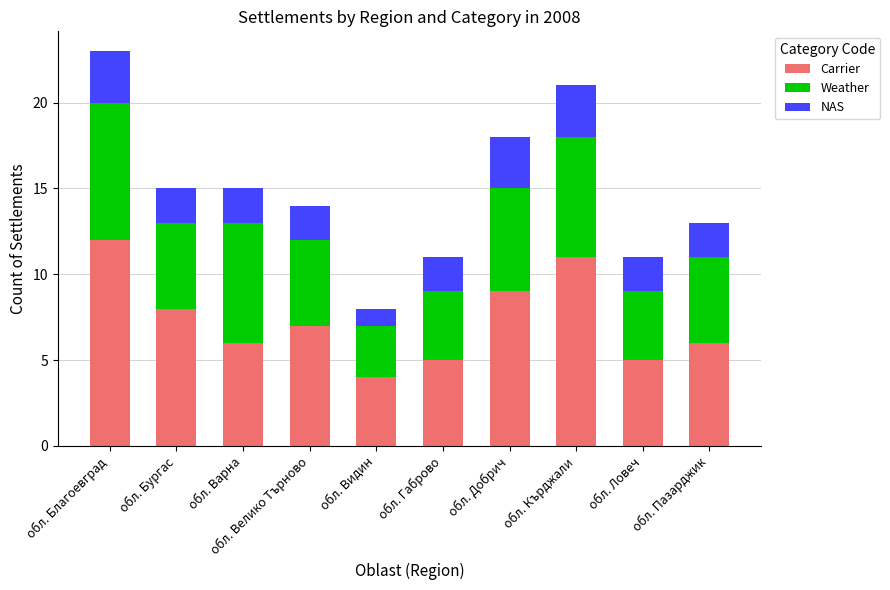

How many data points in Carrier are less than 7?

5